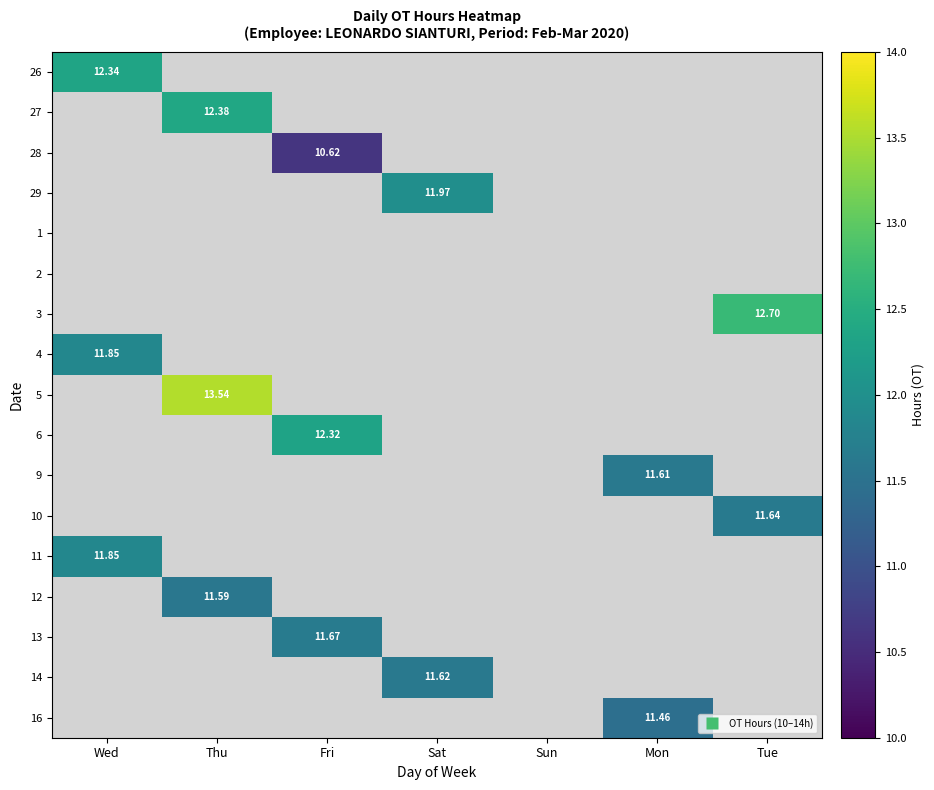

At how many categories does at least one series exceed 11?

6